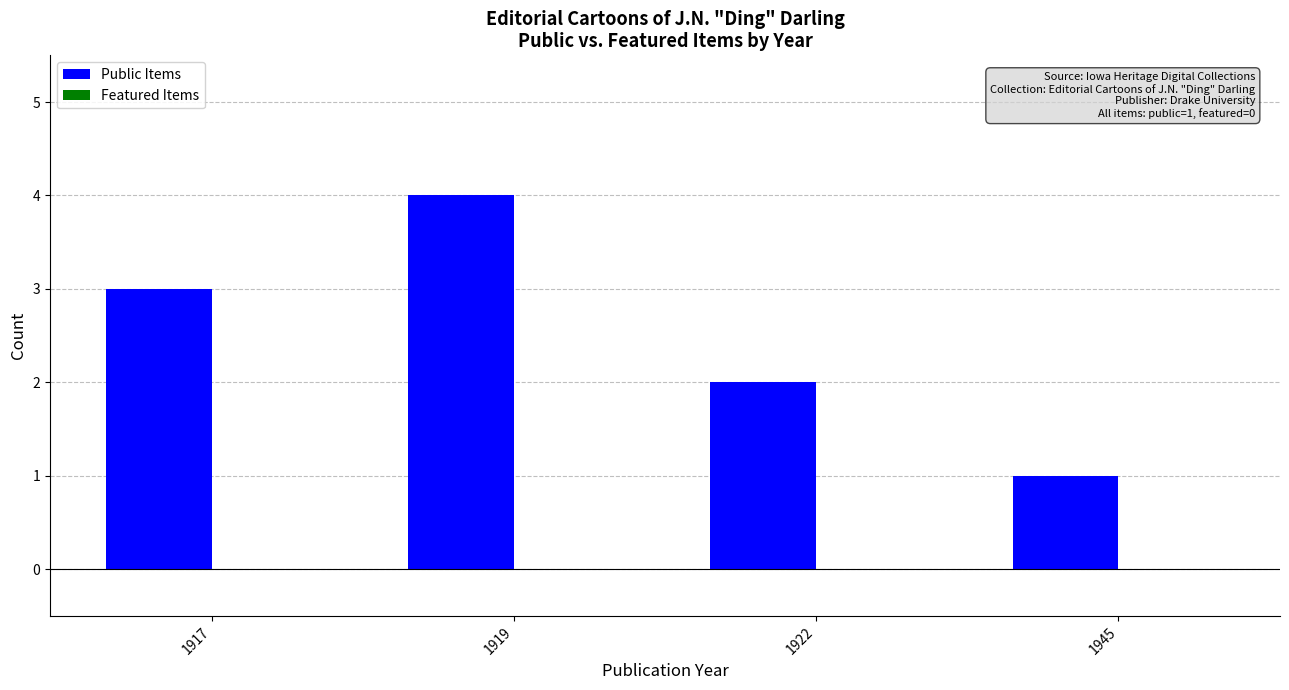

Rank the categories by value from lowest to highest.

1945, 1922, 1917, 1919